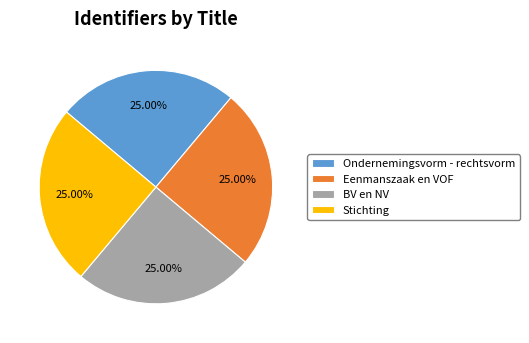

Does Ondernemingsvorm - rechtsvorm represent more than half of the total?

No